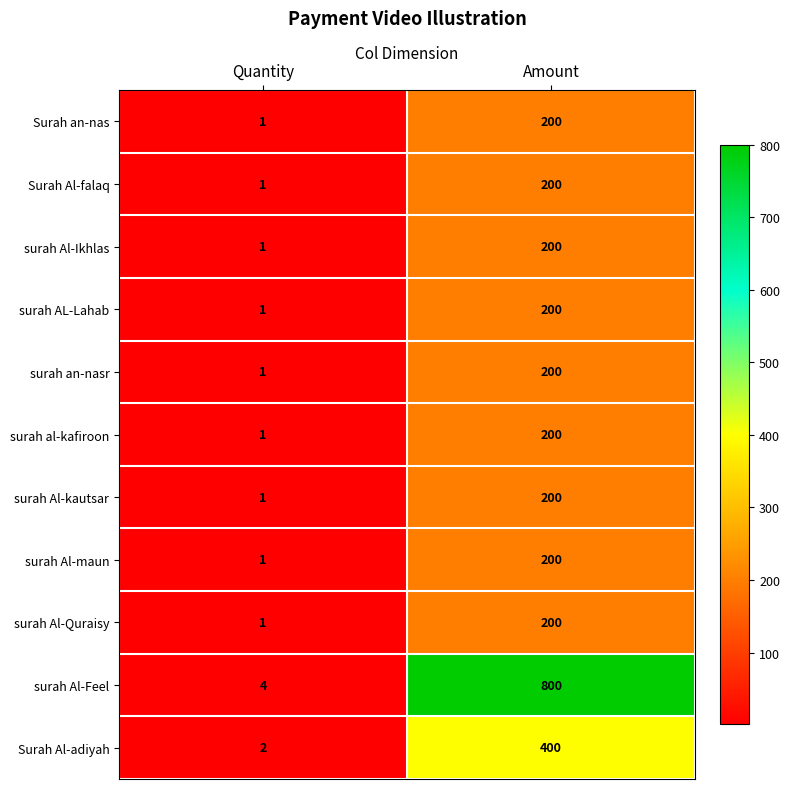

Reading left to right, list all the values displayed in this chart.

Surah an-nas: Quantity=1	Amount=200
Surah Al-falaq: Quantity=1	Amount=200
surah Al-Ikhlas: Quantity=1	Amount=200
surah AL-Lahab: Quantity=1	Amount=200
surah an-nasr: Quantity=1	Amount=200
surah al-kafiroon: Quantity=1	Amount=200
surah Al-kautsar: Quantity=1	Amount=200
surah Al-maun: Quantity=1	Amount=200
surah Al-Quraisy: Quantity=1	Amount=200
surah Al-Feel: Quantity=4	Amount=800
Surah Al-adiyah: Quantity=2	Amount=400